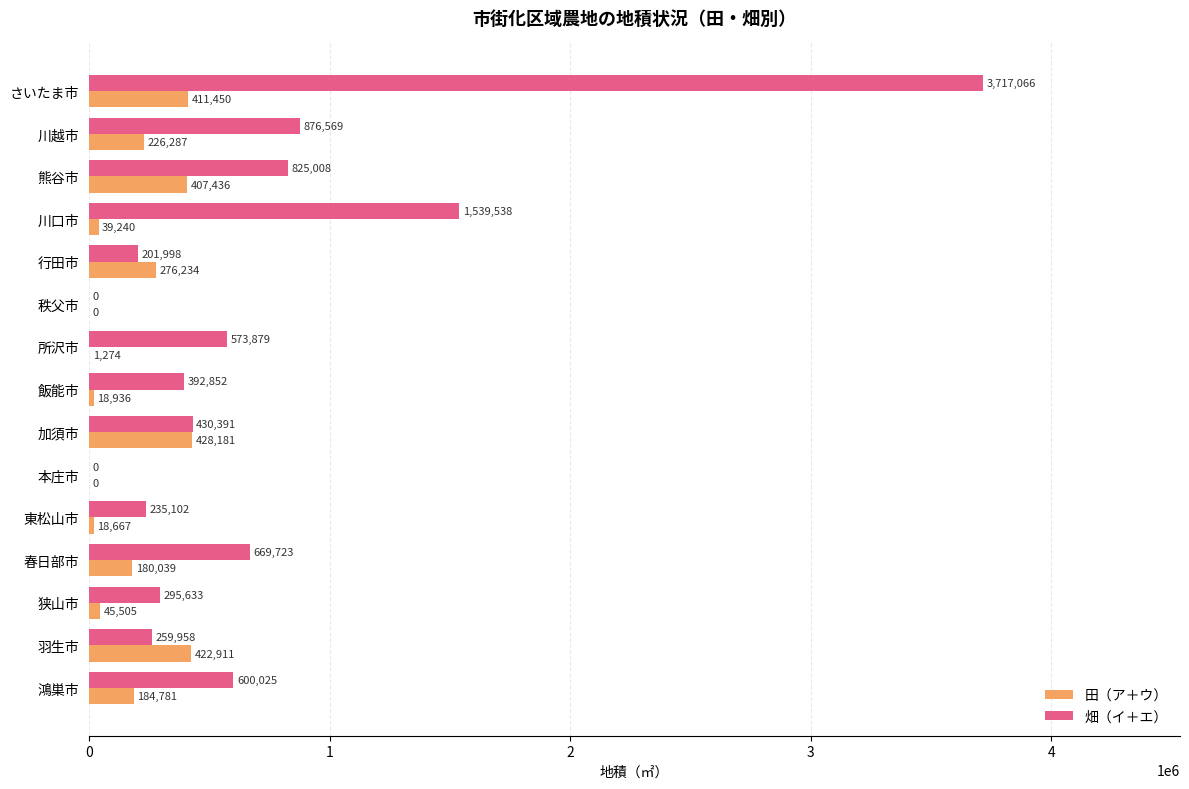

What is the sum of the 田（ア＋ウ） values at 飯能市 and 所沢市?

20210